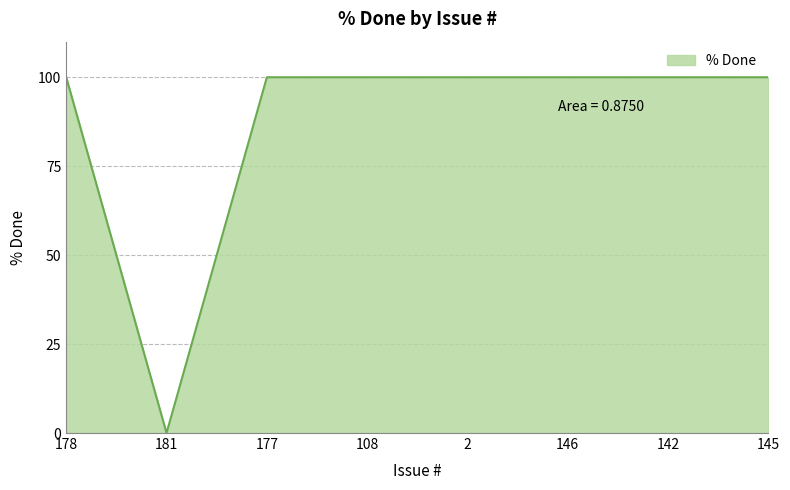

Reading left to right, extract all data points from this chart.

178=100	181=0	177=100	108=100	2=100	146=100	142=100	145=100